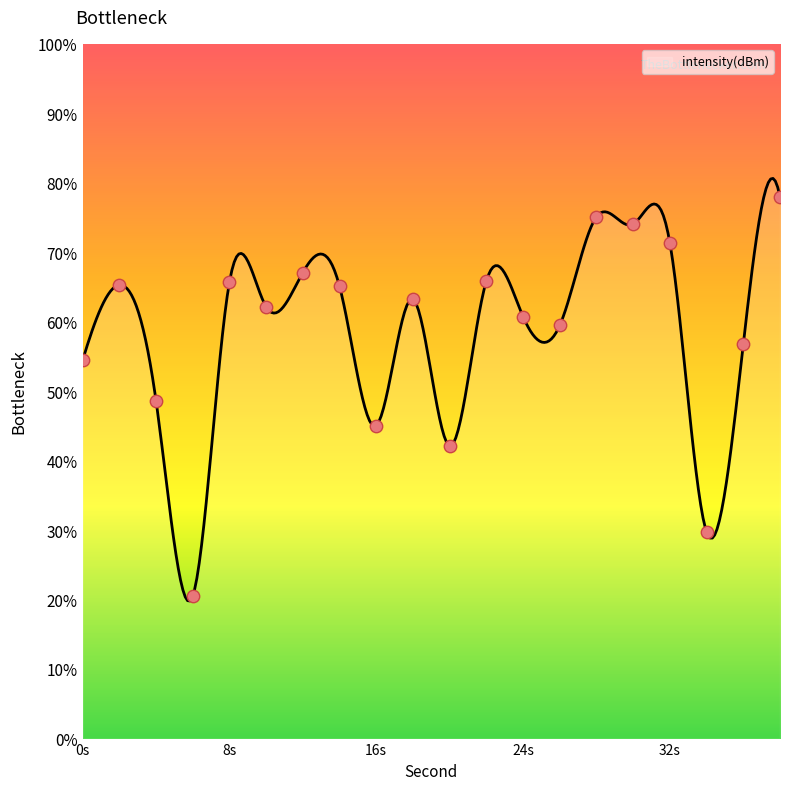

What is the change in value from 2 to 30?

+8.8